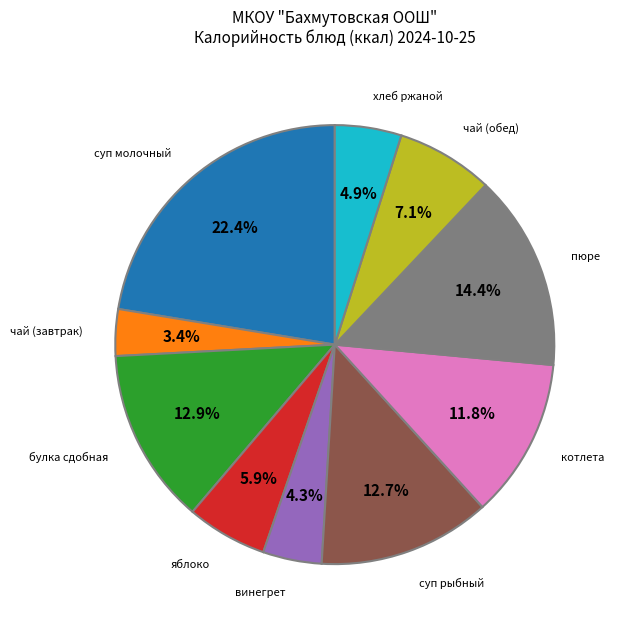

Which slice is the smallest?

чай (завтрак)